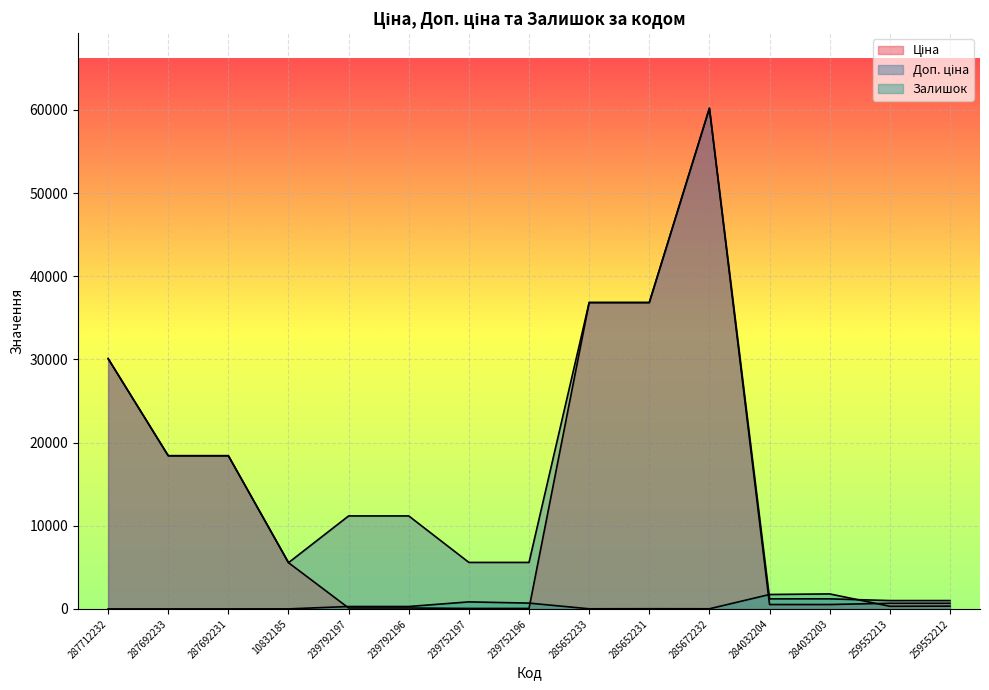

What is the maximum value for Залишок?

1804.0